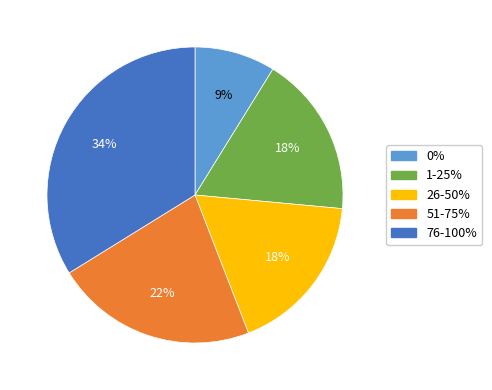

To the nearest percent, what portion does 1-25% represent?

18%